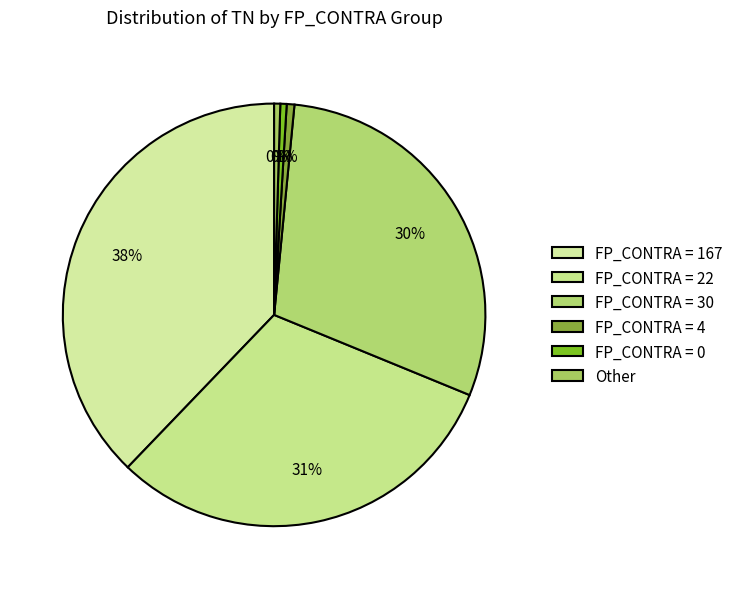

How many segments does this pie chart have?

6